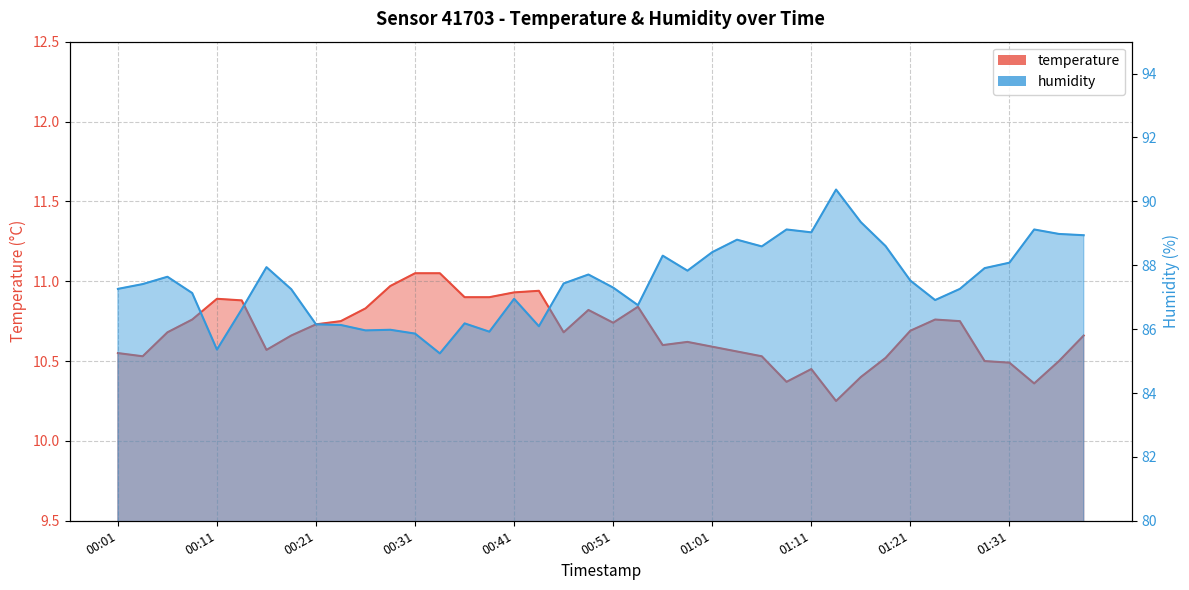

Reading left to right, transcribe all the data shown in this chart.

temperature: 10.6	10.5	10.7	10.8	10.9	10.9	10.6	10.7	10.7	10.8	10.8	11.0	11.1	11.1	10.9	10.9	10.9	10.9	10.7	10.8	10.7	10.8	10.6	10.6	10.6	10.6	10.5	10.4	10.4	10.2	10.4	10.5	10.7	10.8	10.8	10.5	10.5	10.4	10.5	10.7
humidity: 87.3	87.4	87.6	87.1	85.4	86.6	87.9	87.2	86.2	86.1	86.0	86.0	85.9	85.2	86.2	85.9	87.0	86.1	87.4	87.7	87.3	86.8	88.3	87.8	88.4	88.8	88.6	89.1	89.0	90.4	89.3	88.6	87.5	86.9	87.3	87.9	88.1	89.1	89.0	88.9